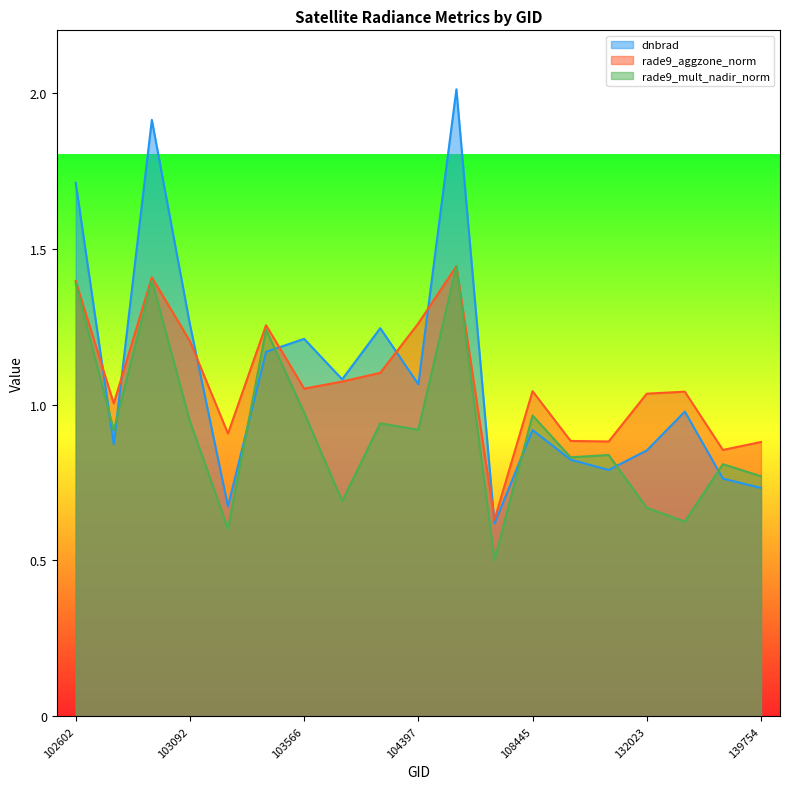

Does the chart have visible grid lines?

No